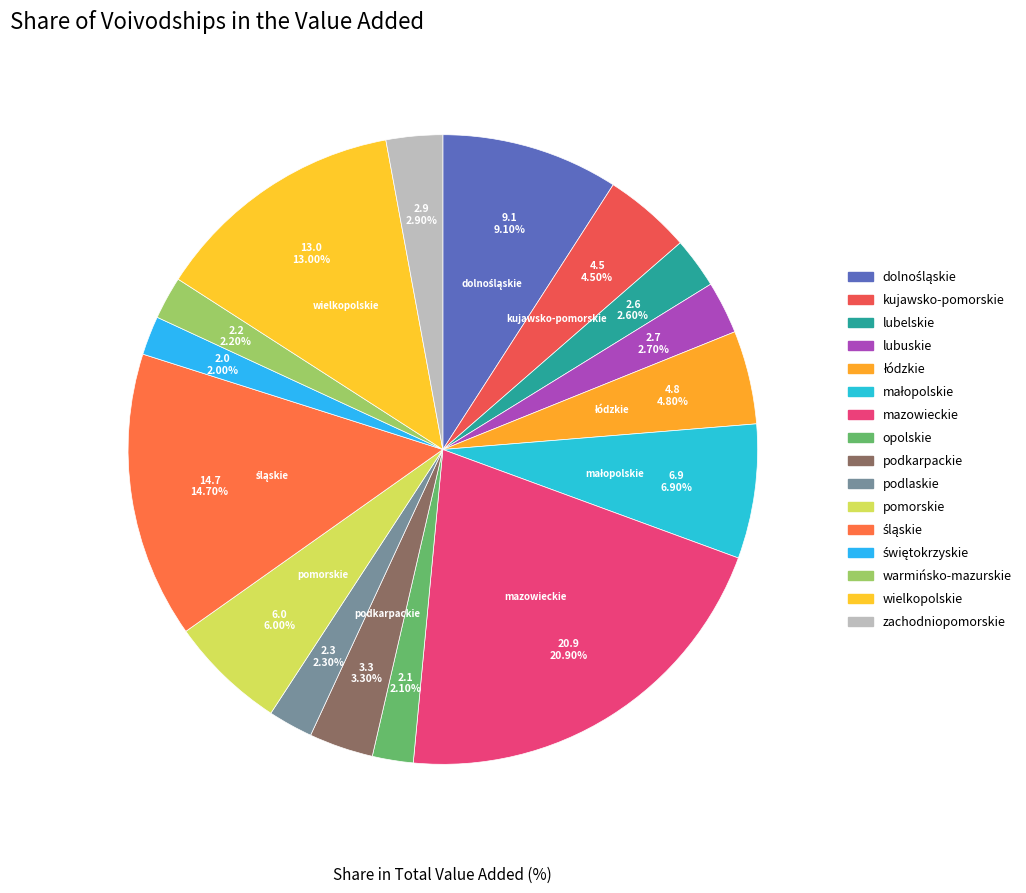

Which has a higher value, kujawsko-pomorskie or opolskie?

kujawsko-pomorskie